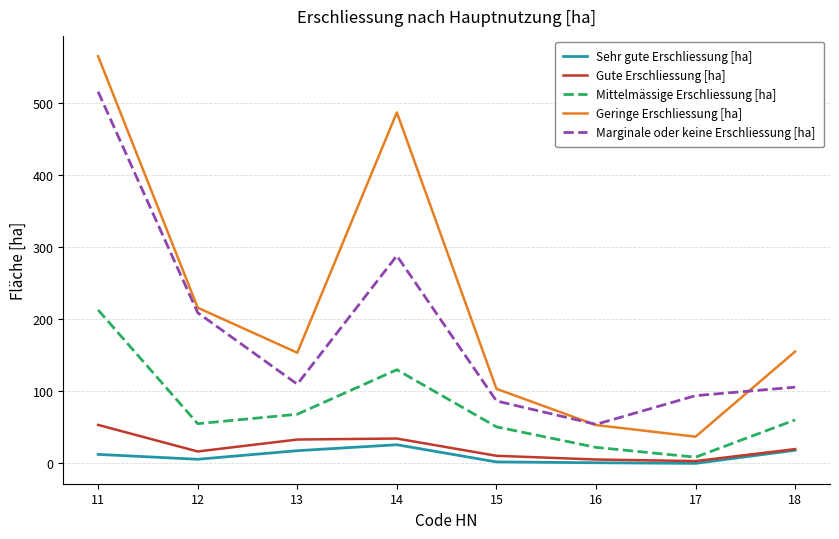

List the series in order of their peak value, lowest first.

Sehr gute Erschliessung [ha], Gute Erschliessung [ha], Mittelmässige Erschliessung [ha], Marginale oder keine Erschliessung [ha], Geringe Erschliessung [ha]